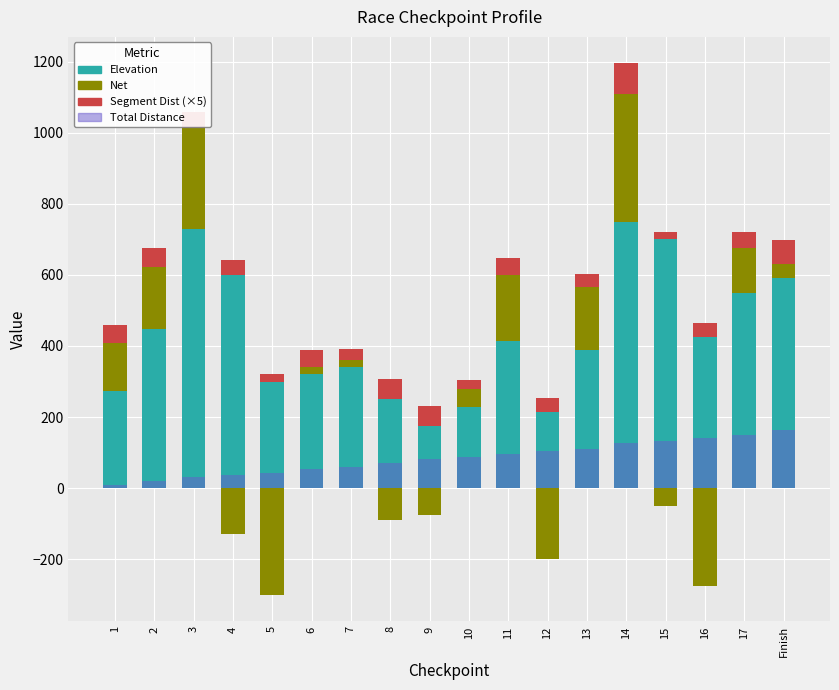

How many data points in Net are less than 40?

9